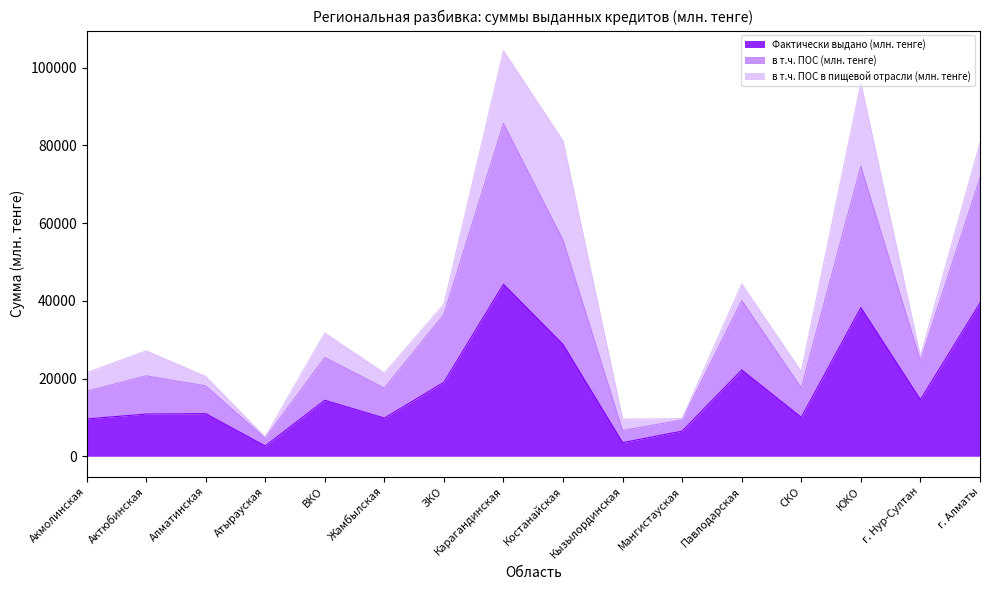

The value of Фактически выдано (млн. тенге) at СКО is 13699.2. True or false?

False